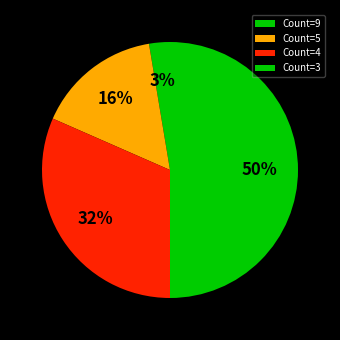

Count the number of slices in the pie.

4